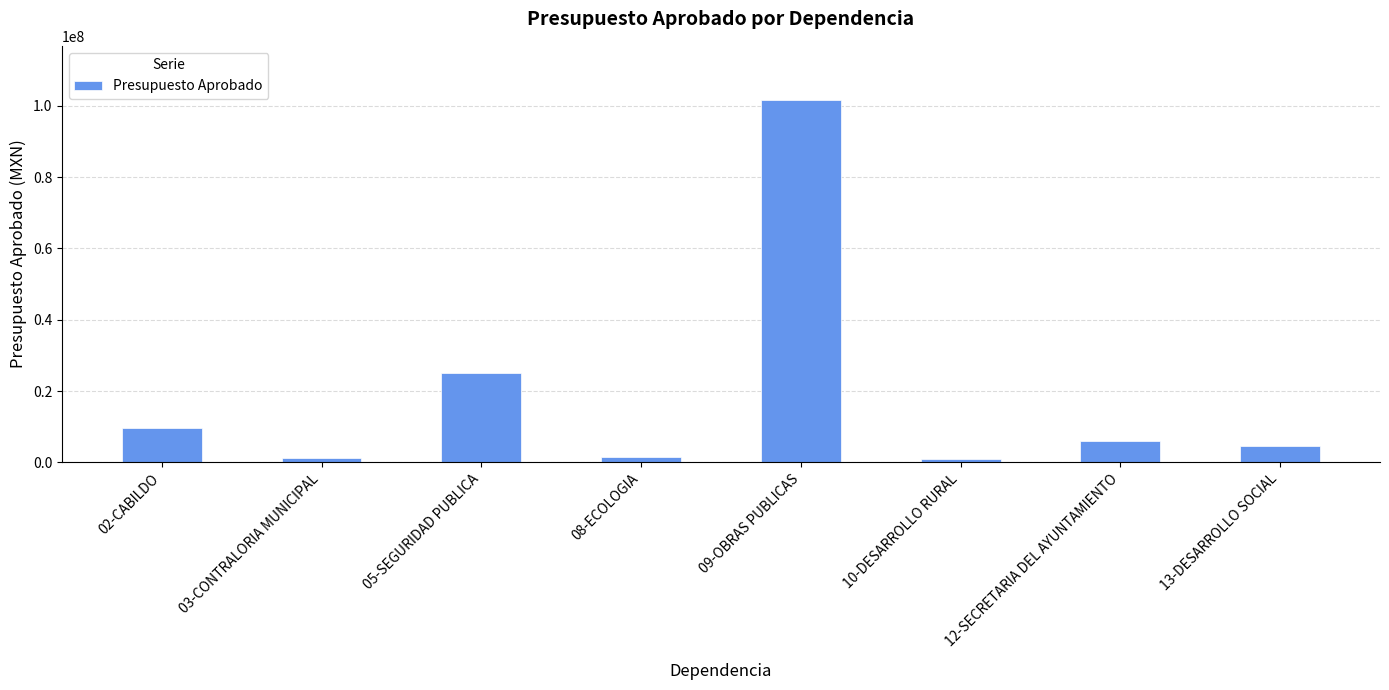

What is the label of the 7th bar from the right?

03-CONTRALORIA MUNICIPAL